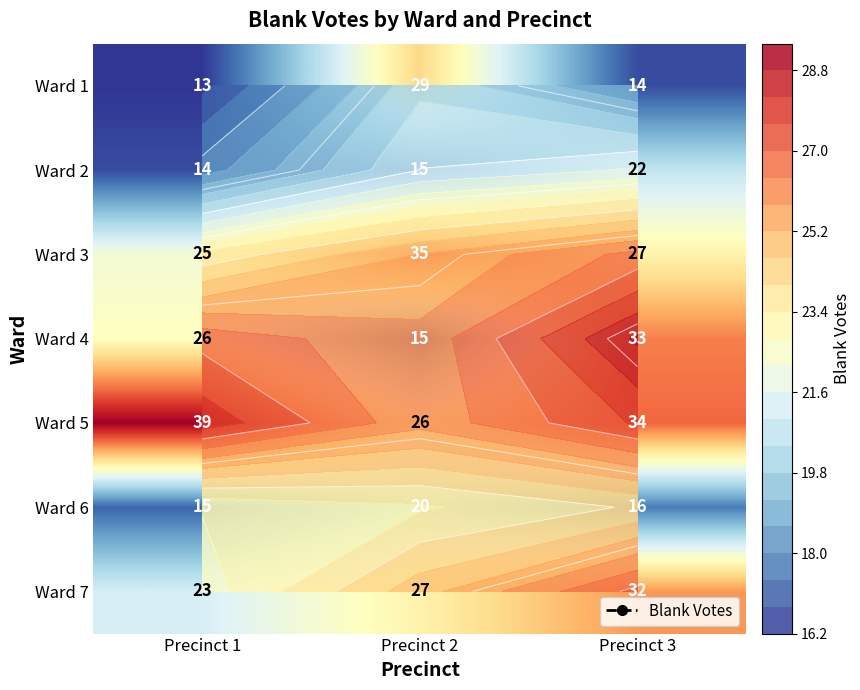

At which label does Ward 6 first exceed 16?

Precinct 2